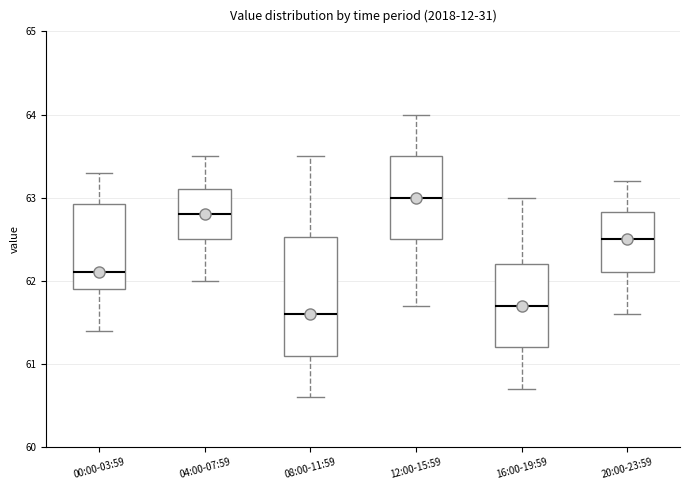

Comparing the boxes themselves (not the whiskers), which one is the tallest?

08:00-11:59